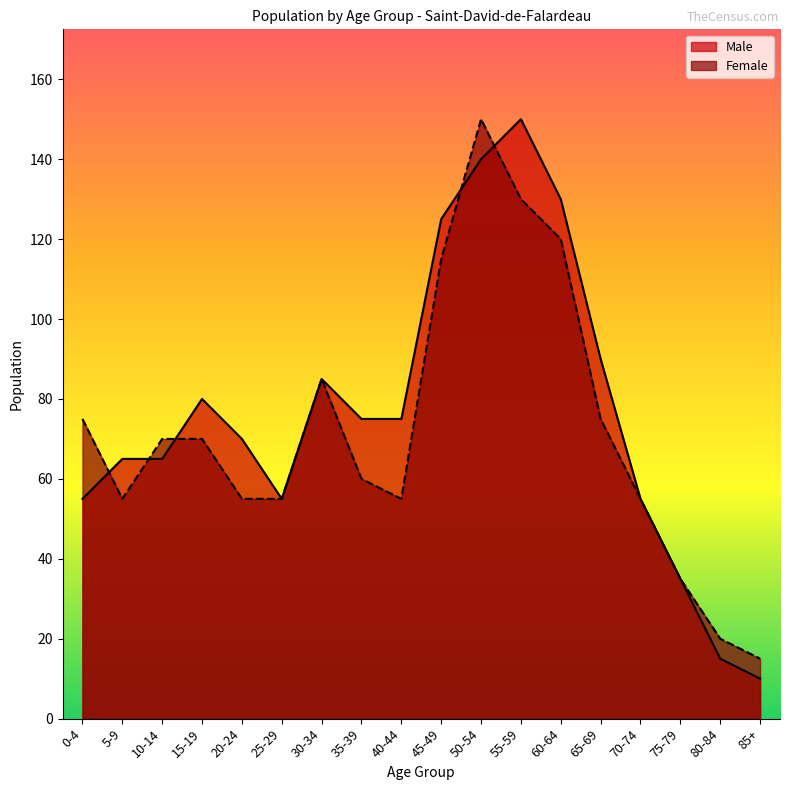

What is the difference between the maximum and minimum values in the Female series?

135